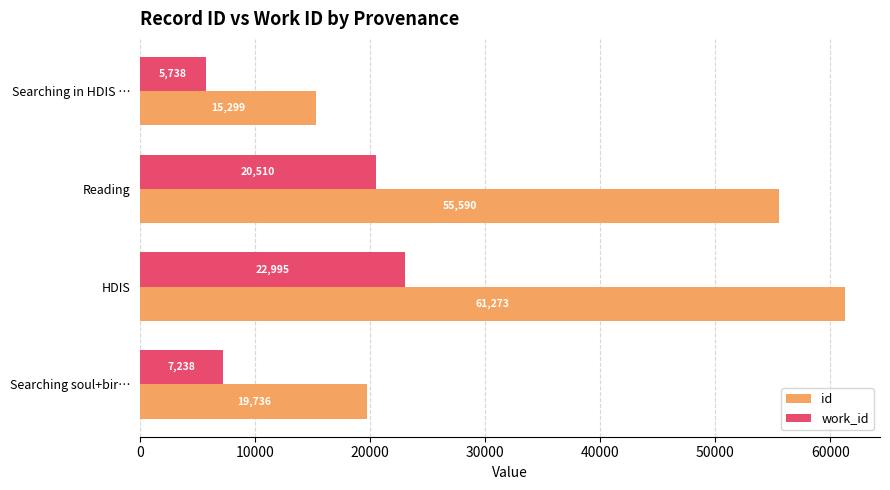

Rank the categories by id value from highest to lowest.

HDIS, Reading, Searching soul+bir…, Searching in HDIS …